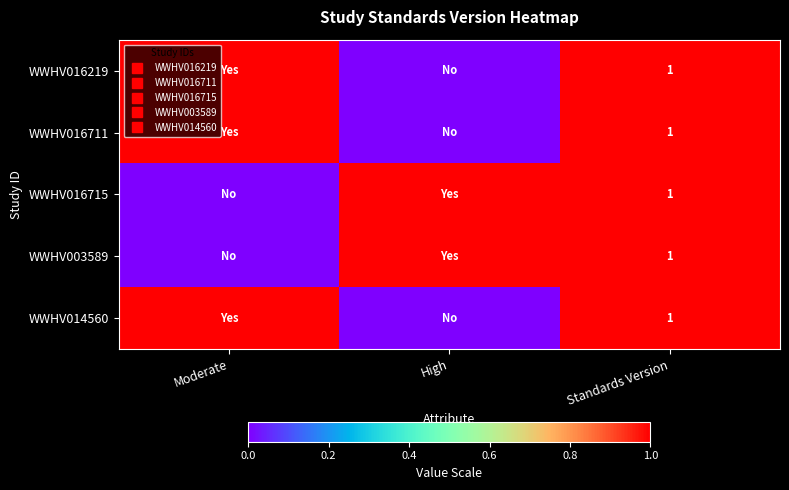

Where is WWHV016715 nearest to the value 0?

Moderate